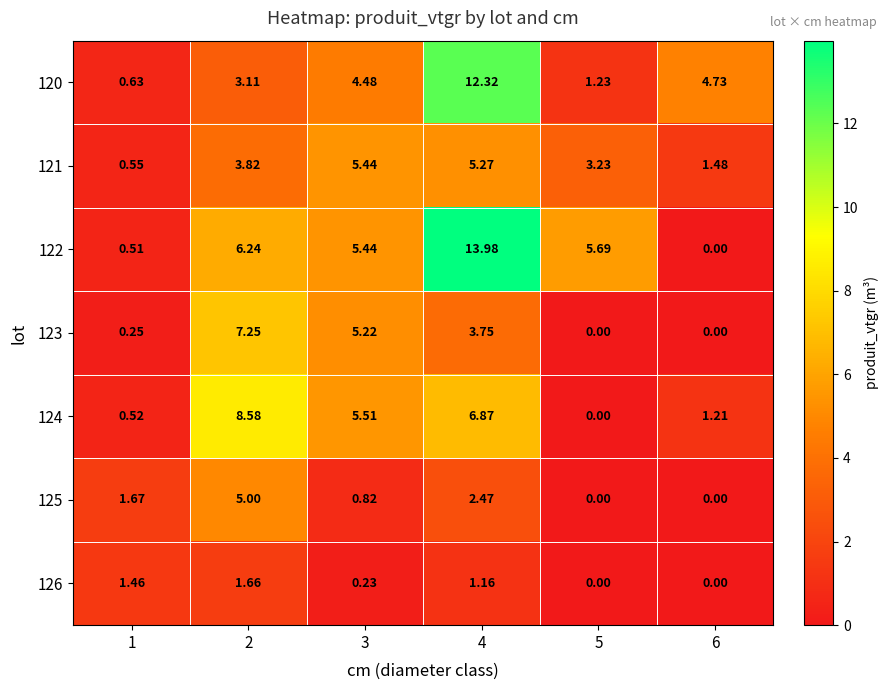

Which series changed the most between 2 and 3?

125